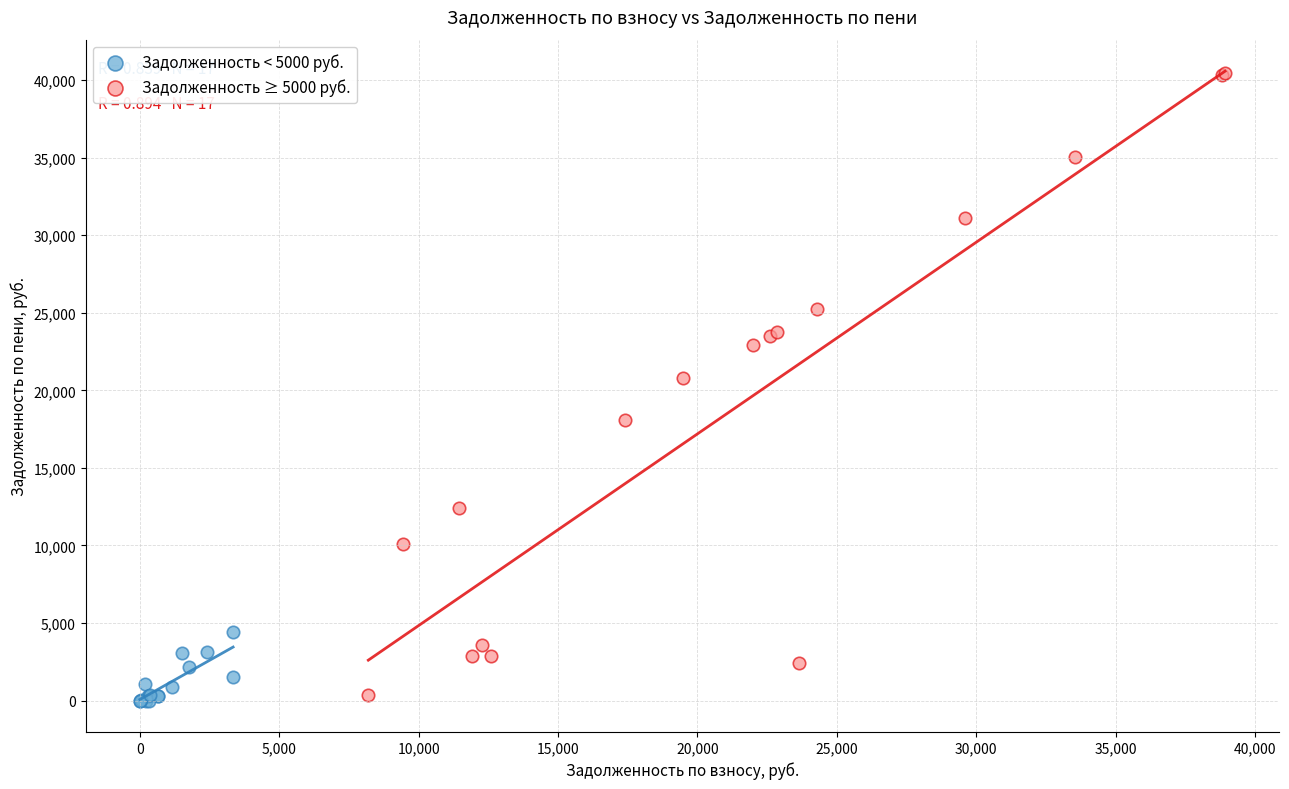

Which series reaches the minimum Y coordinate?

Задолженность < 5000 руб.